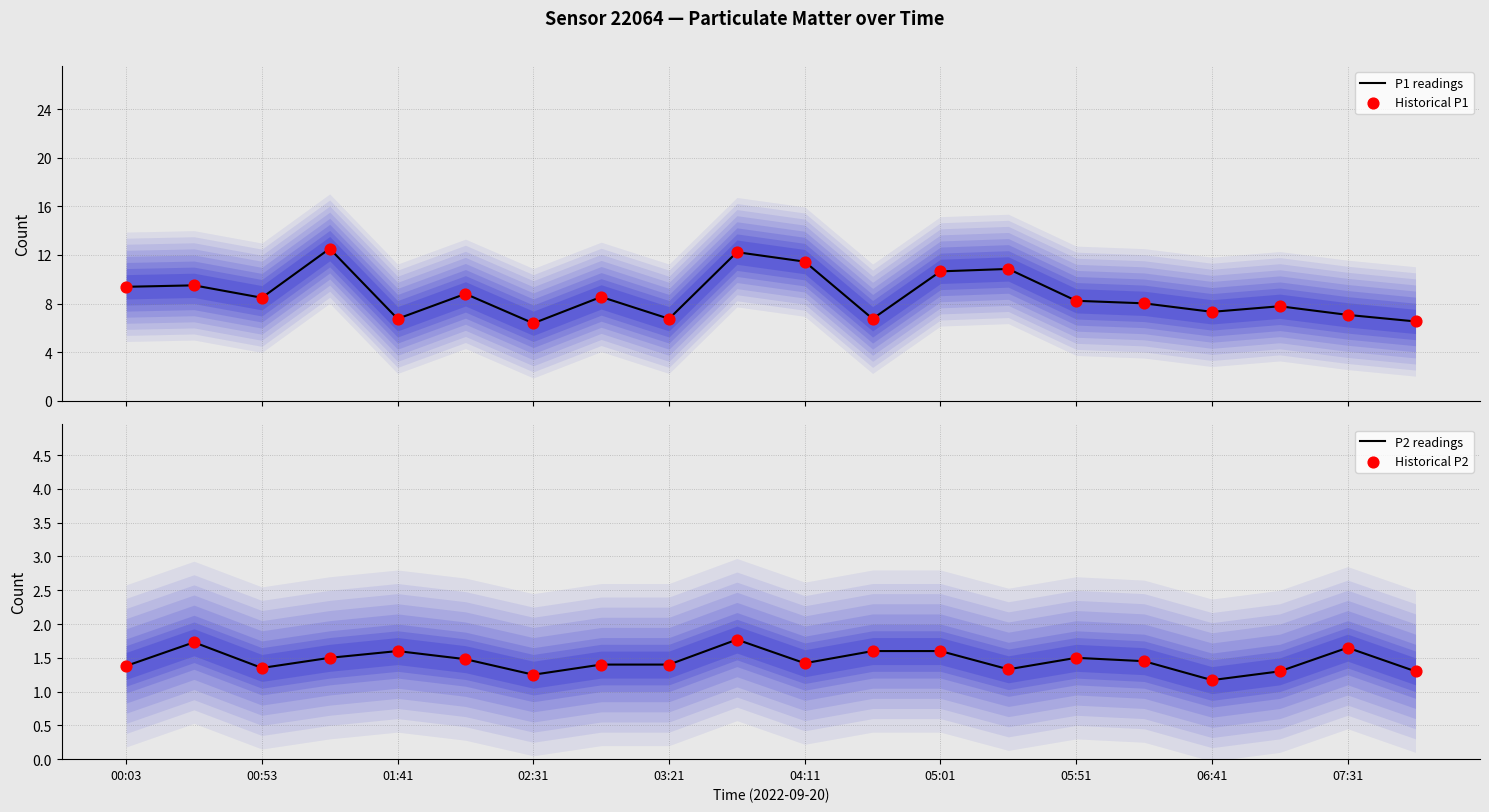

What is the highest value of the P1 readings series?

12.5